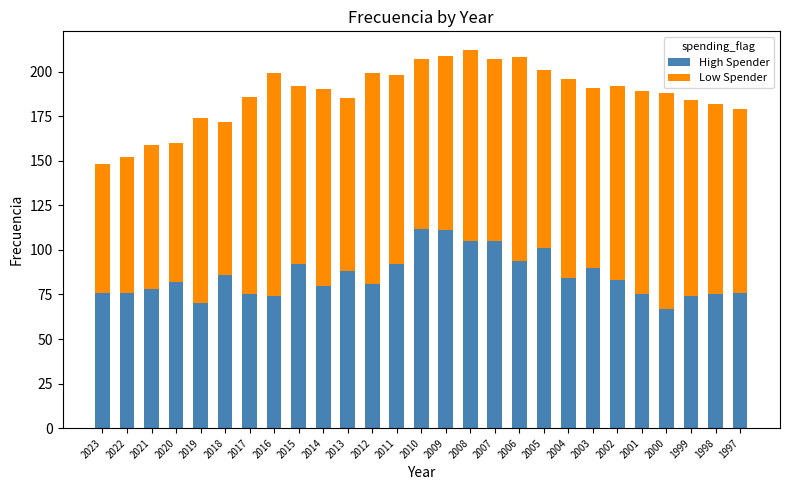

What is the total value across all series at 2004?

196